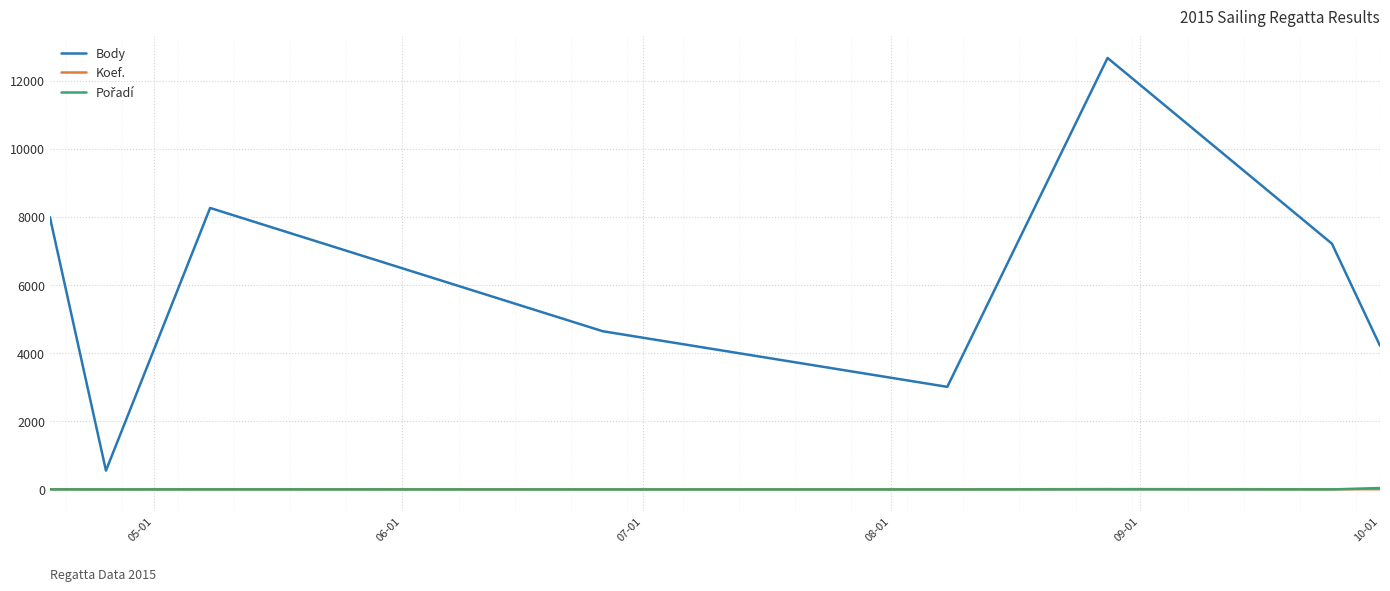

Which series has the largest range (max minus min)?

Body